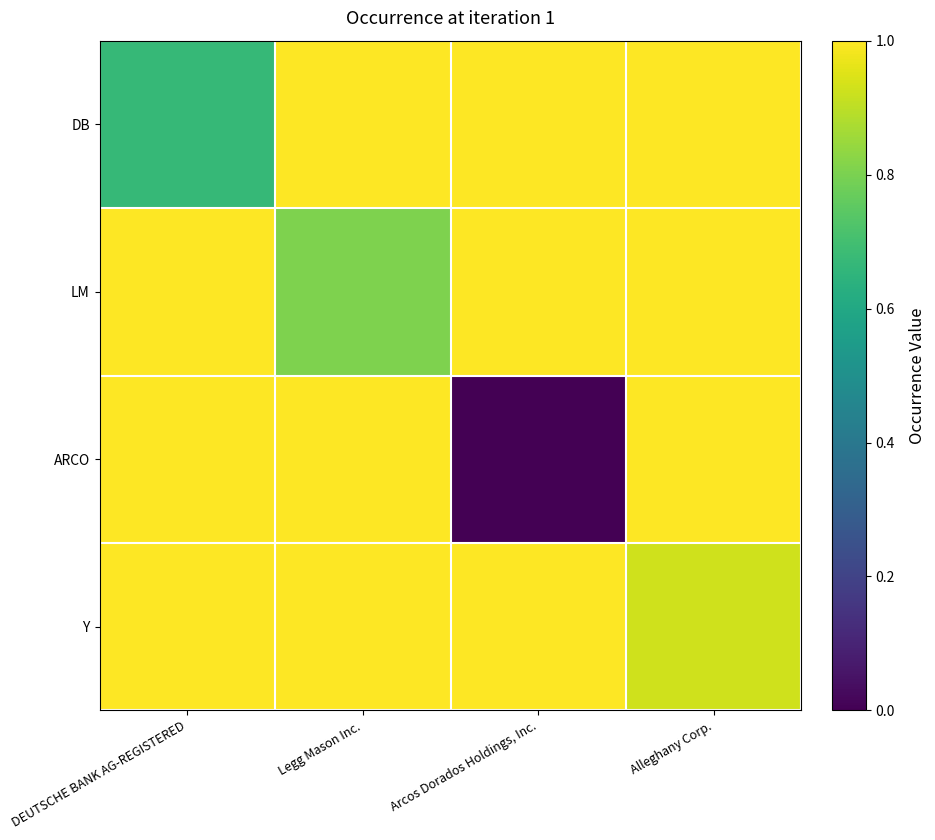

Between DEUTSCHE BANK AG-REGISTERED and Legg Mason Inc., which series saw the biggest shift?

DB